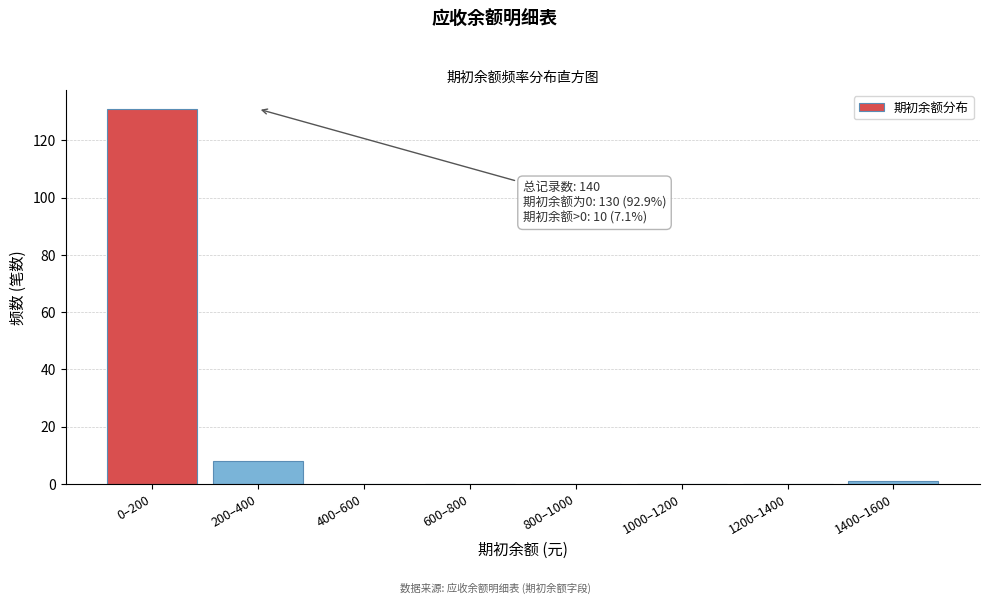

Reading left to right, what are all the values shown in this chart?

0–200=131	200–400=8	400–600=0	600–800=0	800–1000=0	1000–1200=0	1200–1400=0	1400–1600=1